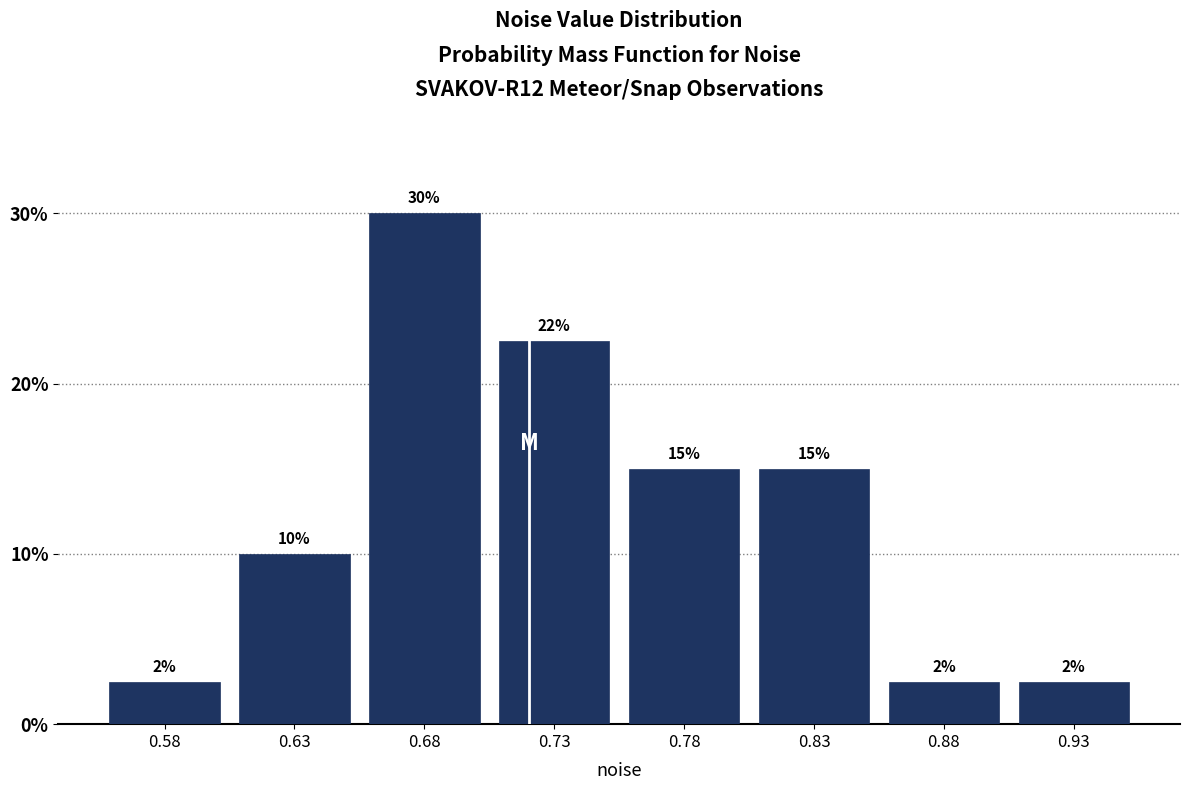

What is the maximum value shown in the chart?

30.0